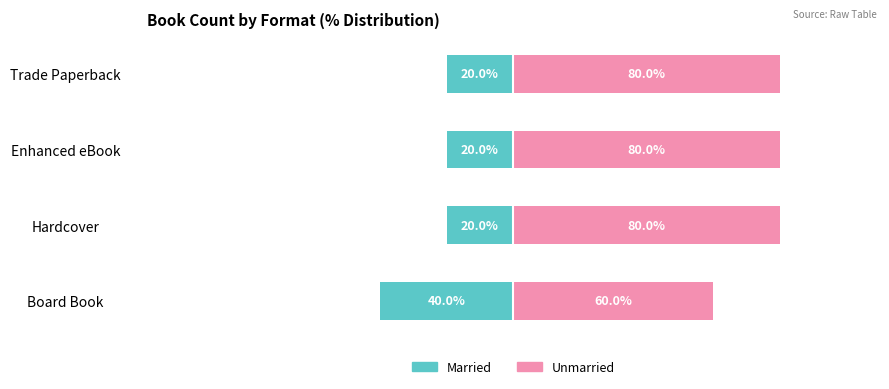

The Married series shows -35 at 3. True or false?

False